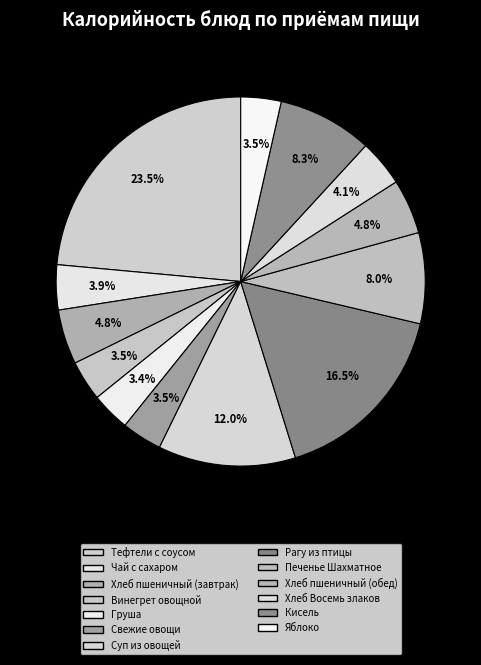

How many segments does this pie chart have?

13